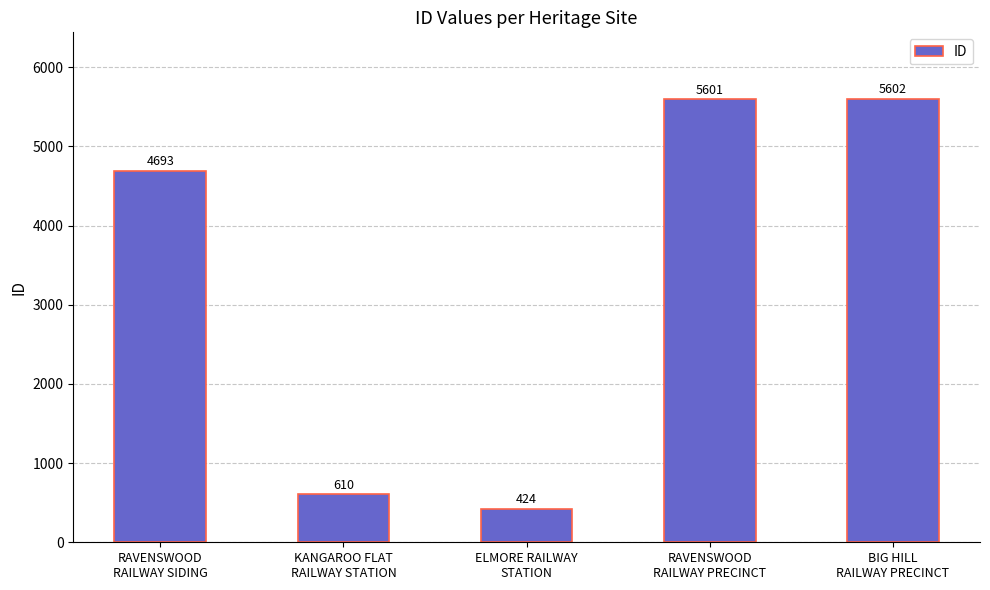

Reading left to right, what are all the values shown in this chart?

4693	610	424	5601	5602